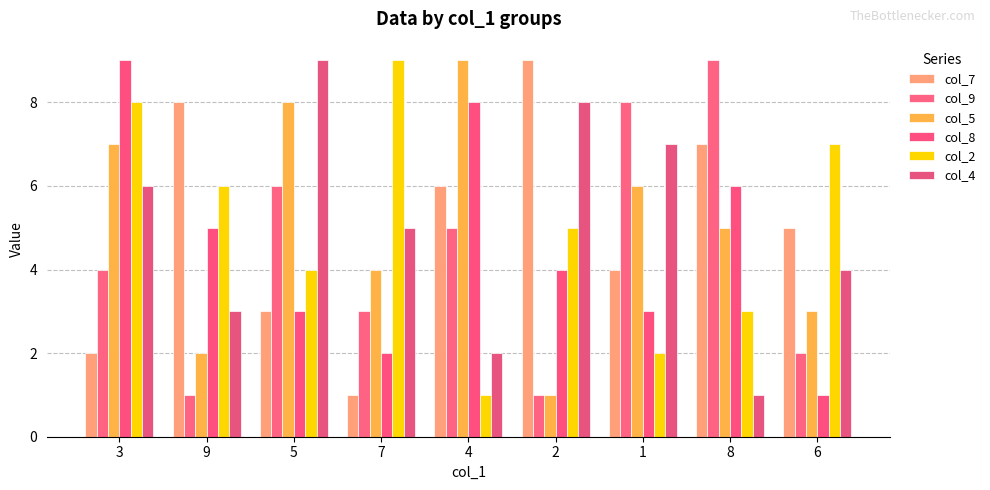

What position from the left is 8?

8